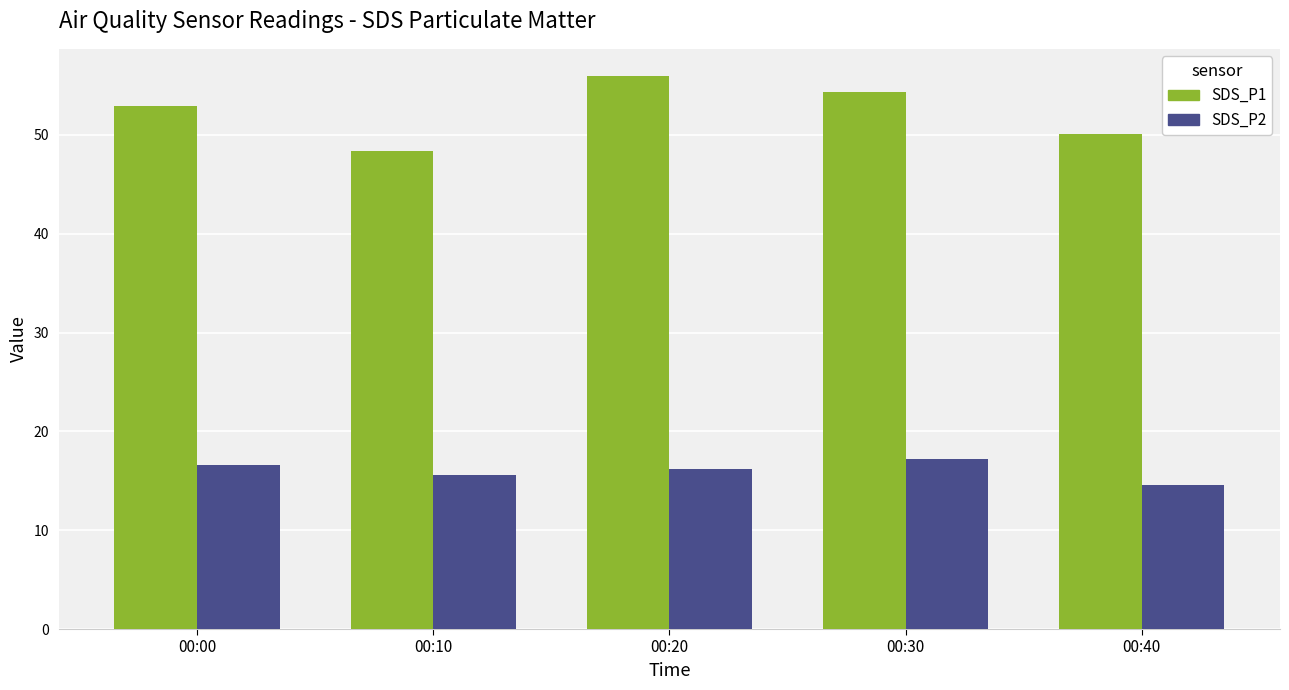

Read the SDS_P1 value at 00:10.

48.4